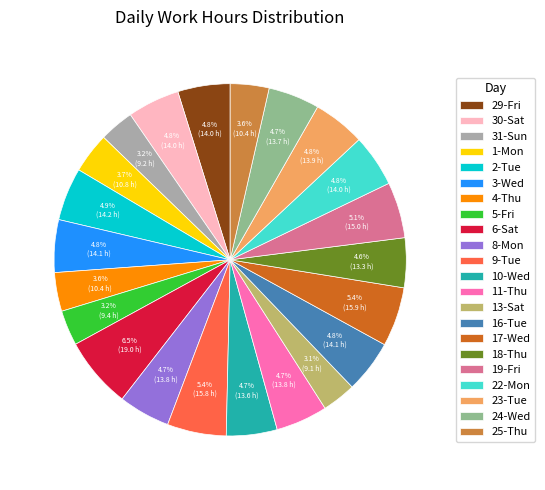

What is the largest slice in the pie chart?

6-Sat